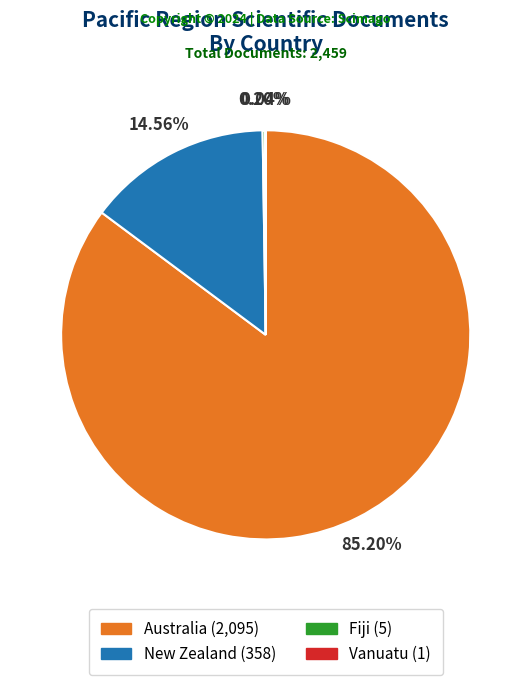

To the nearest percent, what is the average slice percentage?

25%